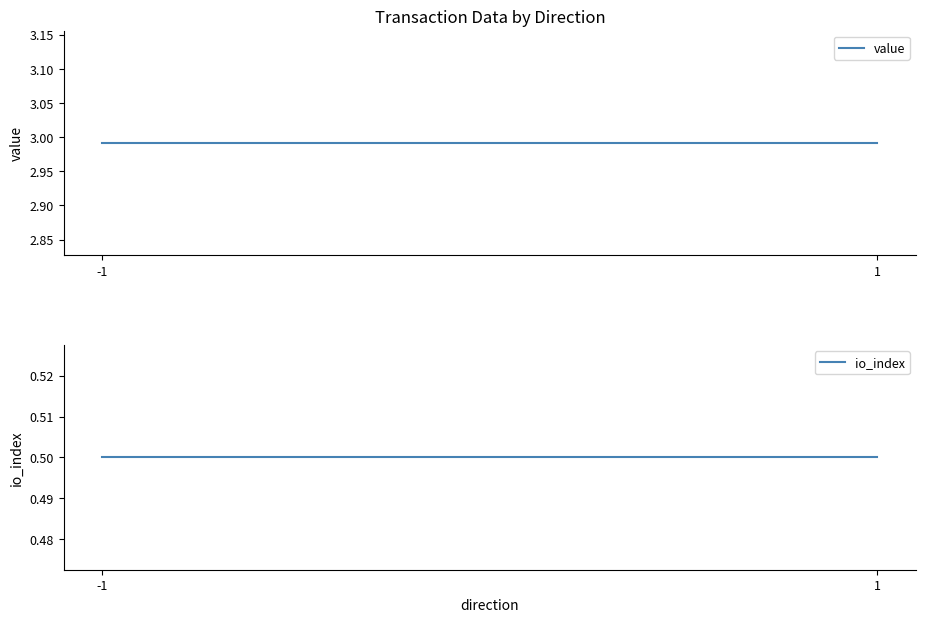

At how many categories does at least one series exceed 1?

2